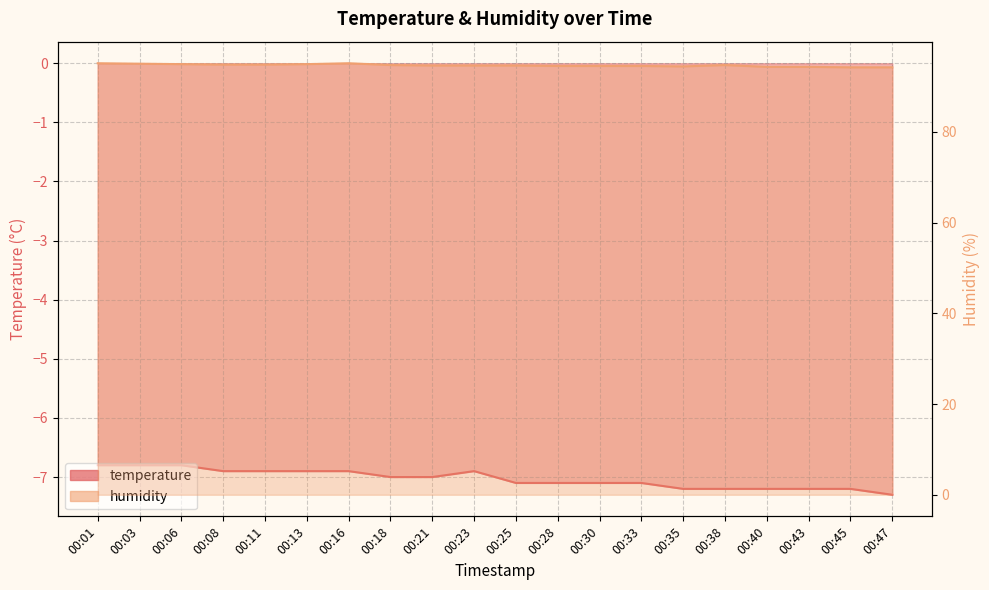

True or false: temperature has a value of -6.8 at 00:03.

True